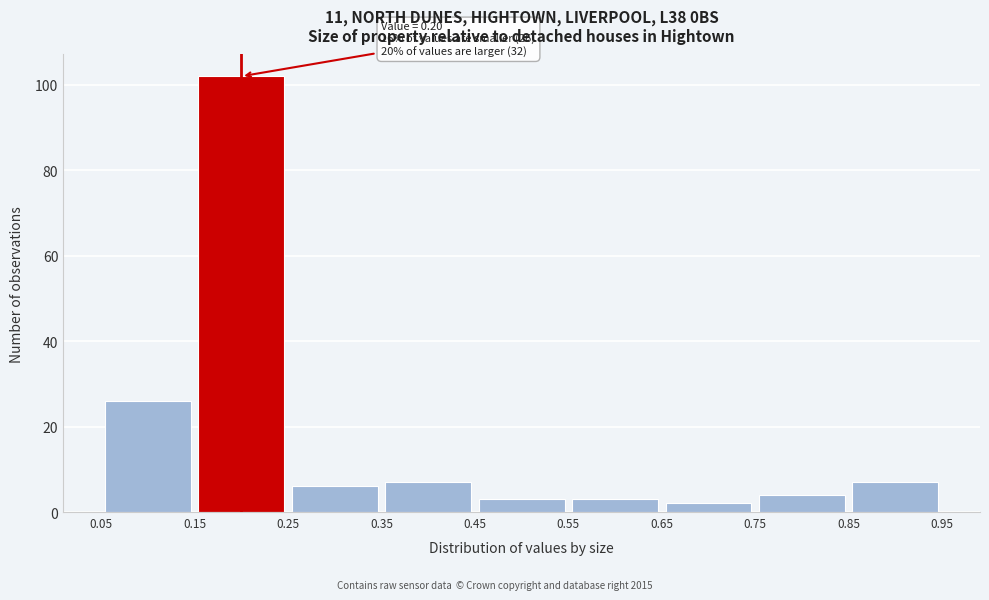

Which range on the x-axis has the tallest bar?

0.15 to 0.25